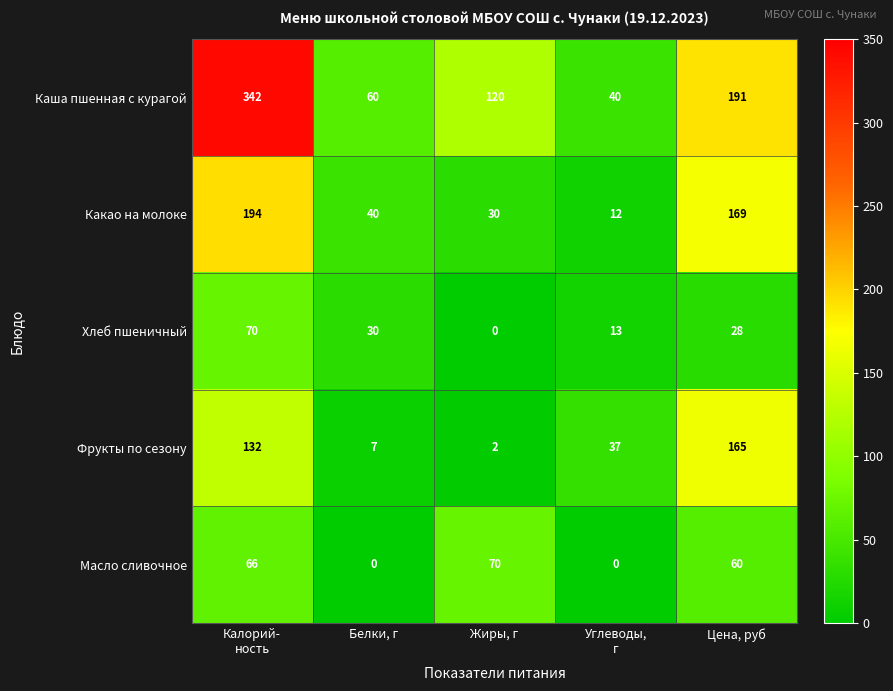

Which series has the largest total across all categories?

Каша пшенная с курагой